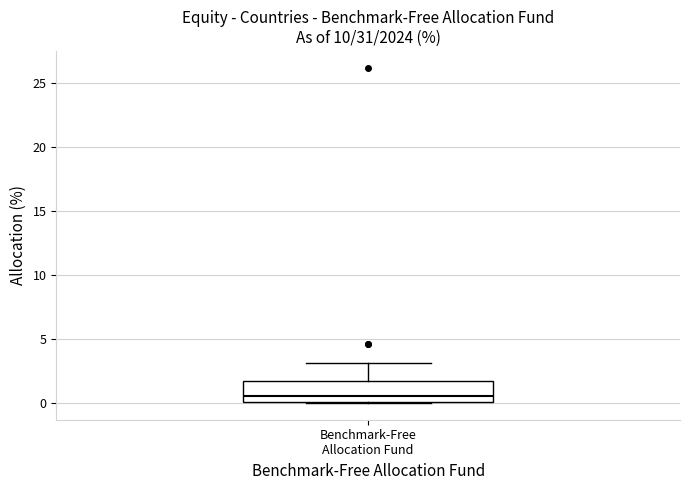

Transcribe this box plot: give where the median line is, the range the box spans, and where the two whiskers end, as read against the y-axis. The values are not printed on the chart, so give them approximately, as read against the axis.

median 0.5, box 0.0 to 2.0, whiskers 0.0 to 3.0